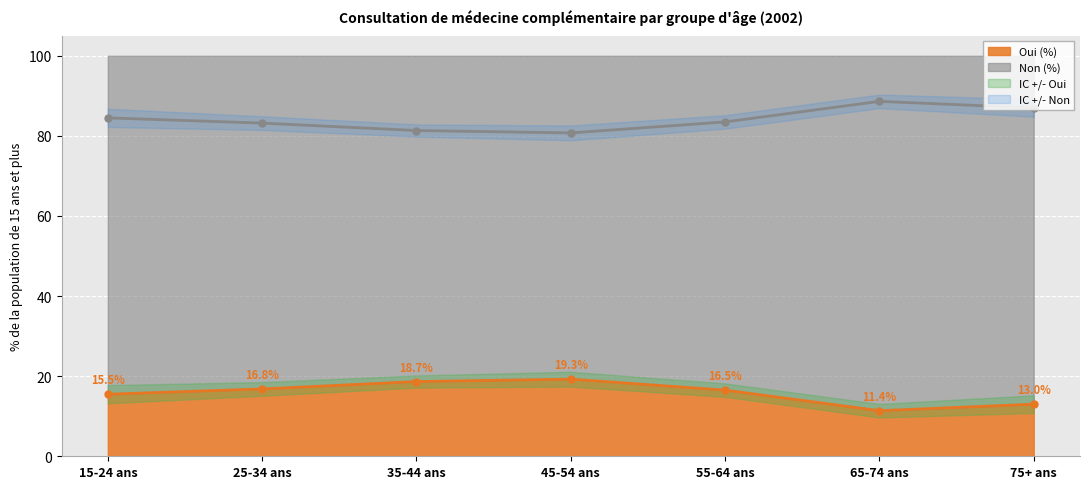

At which label does Oui (%) reach its minimum?

65-74 ans